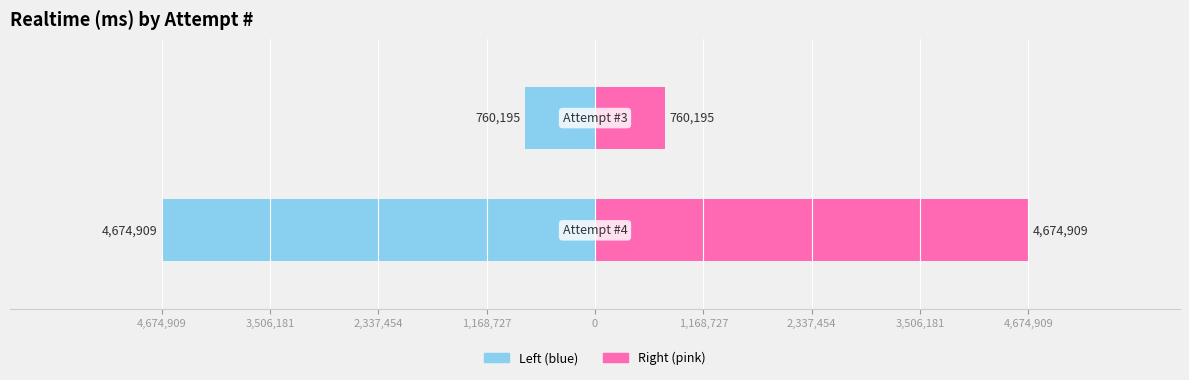

True or false: the data shows 1240793 at 3.

False